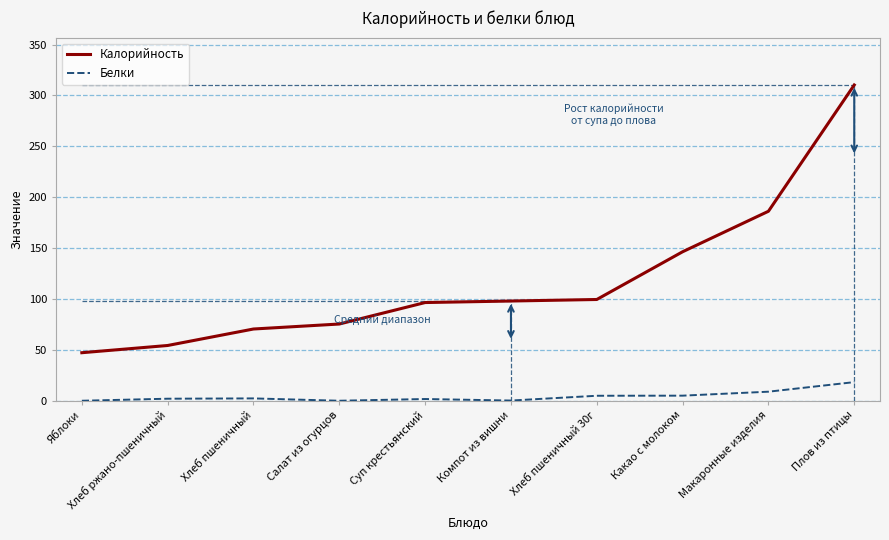

At Хлеб пшеничный, list the series in order from largest to smallest.

Калорийность, Белки